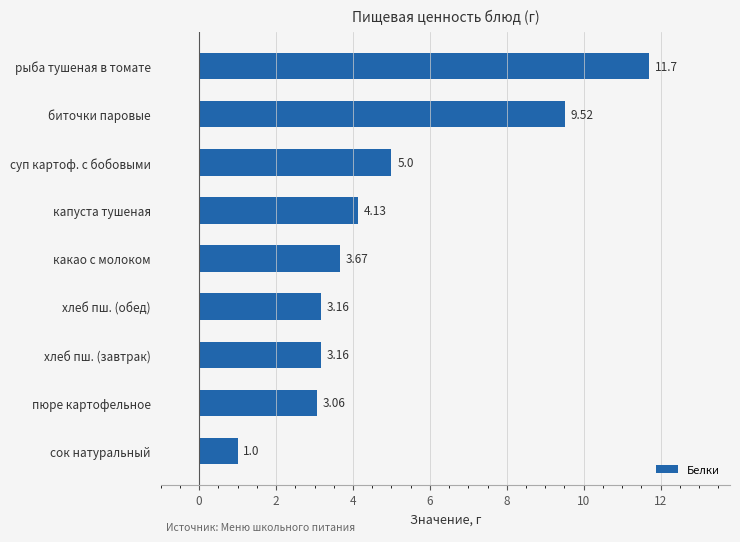

How many bars are there in total?

9